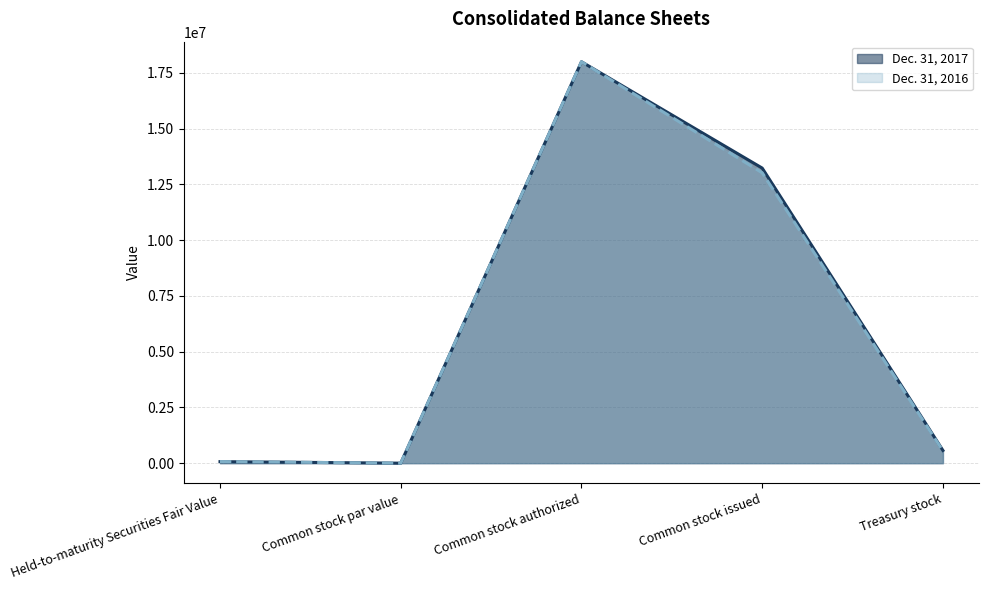

What is the spread (max minus min) of values at Treasury stock?

20734